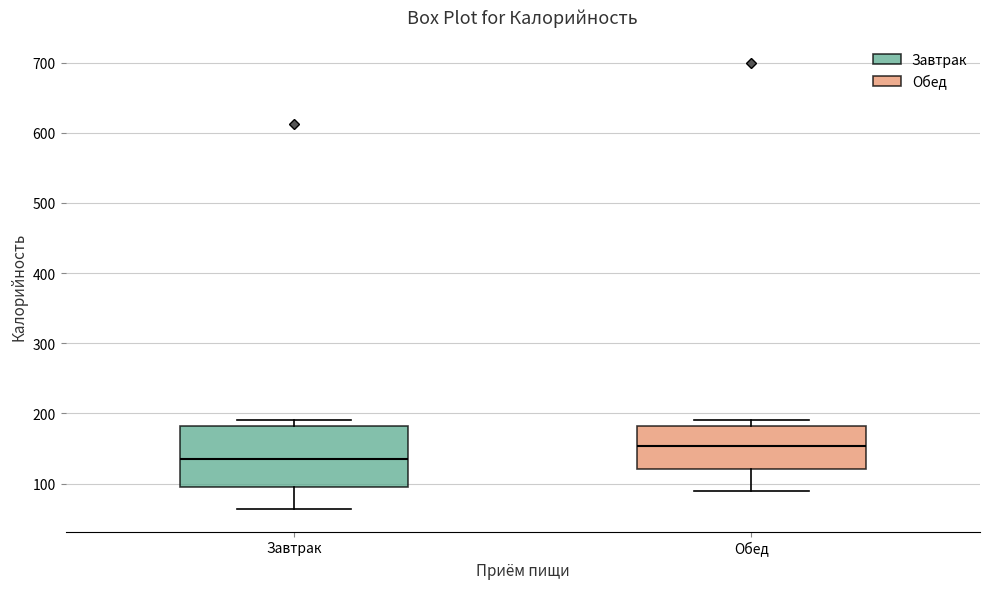

Where does the lower whisker of the box for Обед end on the y-axis? The values are not printed on the chart, so give them approximately, as read against the axis.

90